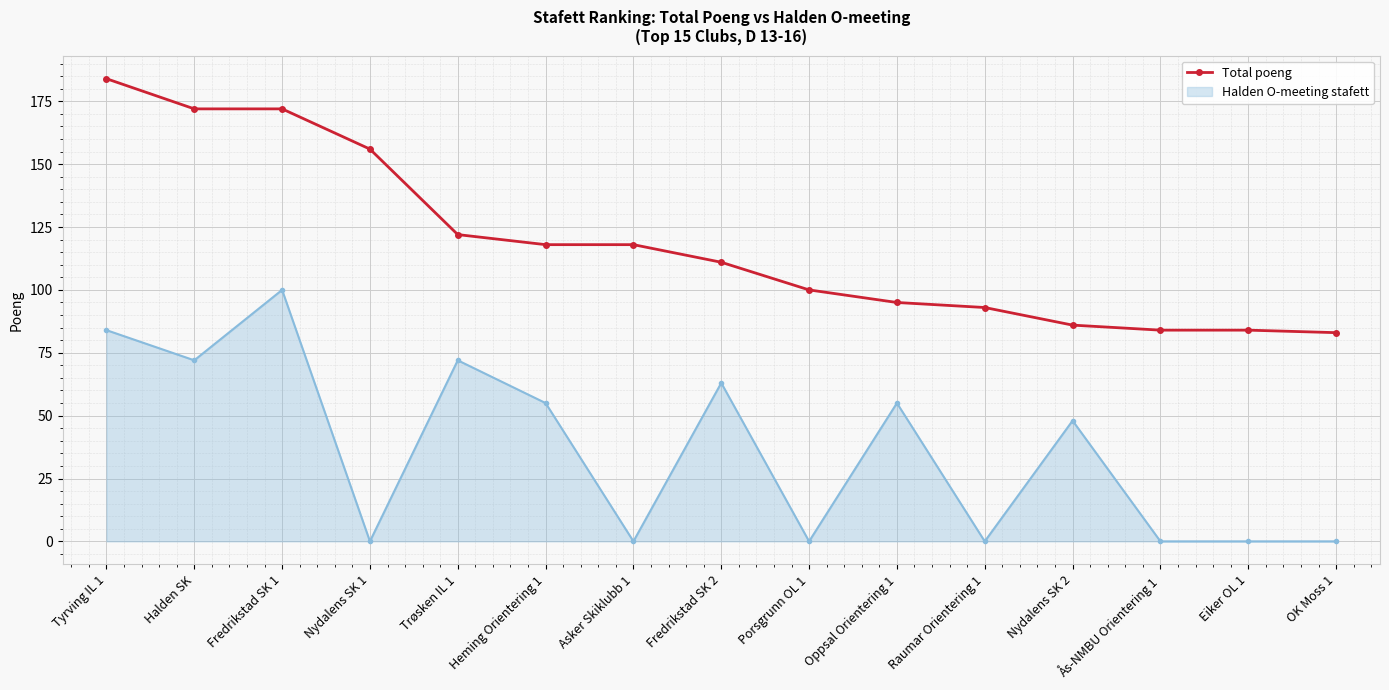

At which label is Total poeng closest to 133?

Trøsken IL 1